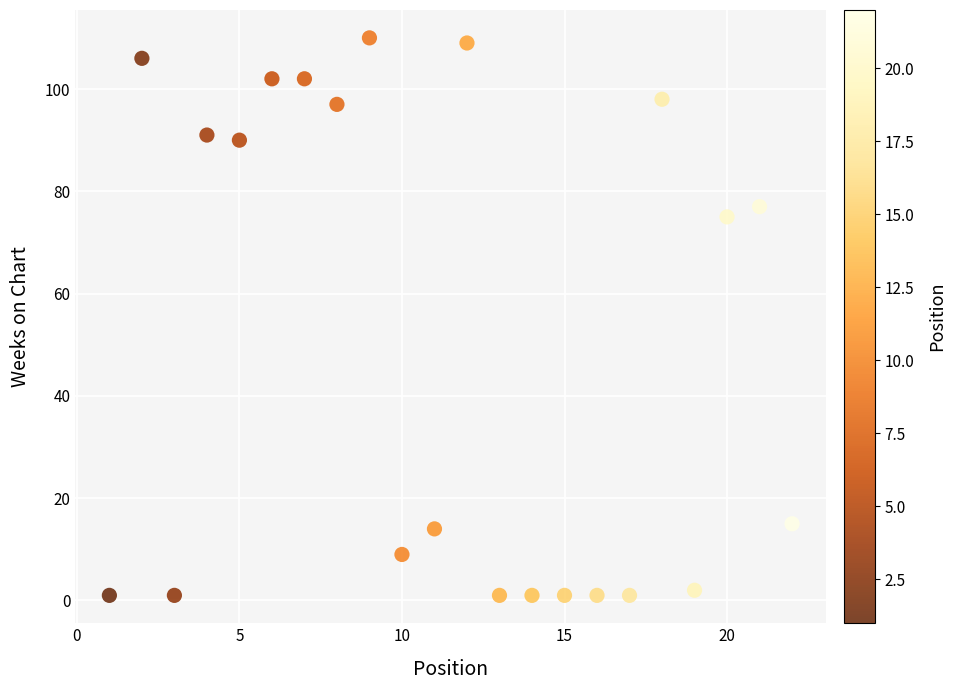

What Y value in the scatter plot is closest to 55?

75